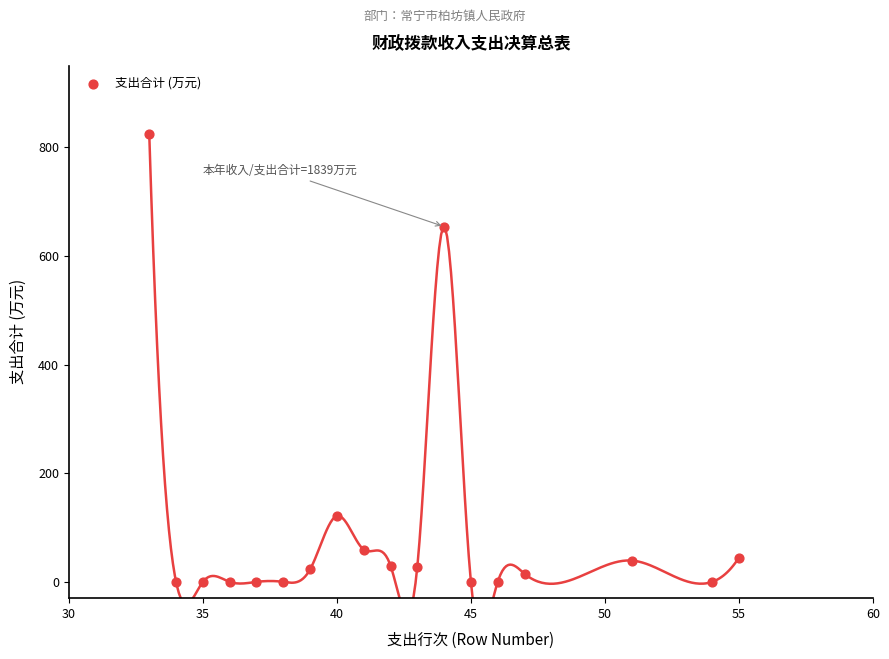

What is the range of X values (max minus min)?

22.0